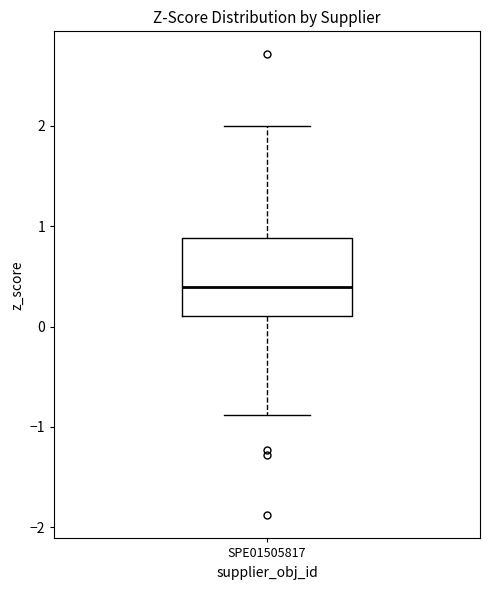

Where is the upper edge of the box for SPE01505817 on the y-axis? The values are not printed on the chart, so give them approximately, as read against the axis.

0.9